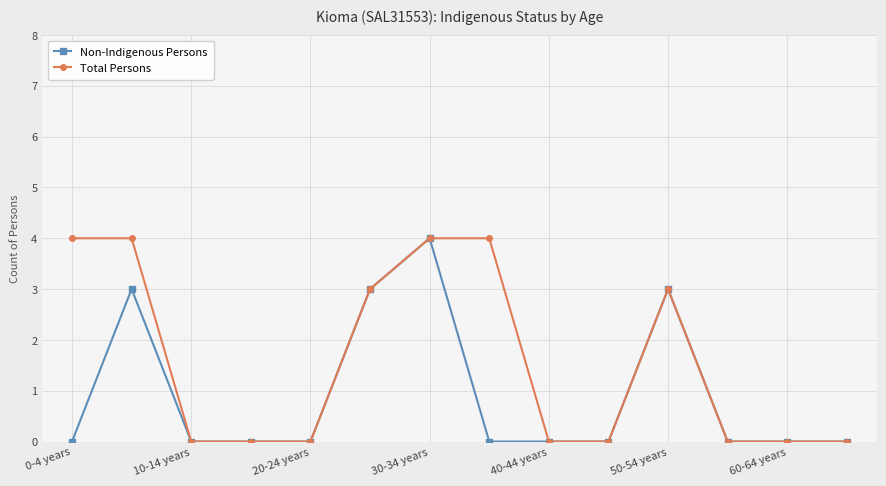

Rank the series by their average value, from lowest to highest.

Non-Indigenous Persons, Total Persons